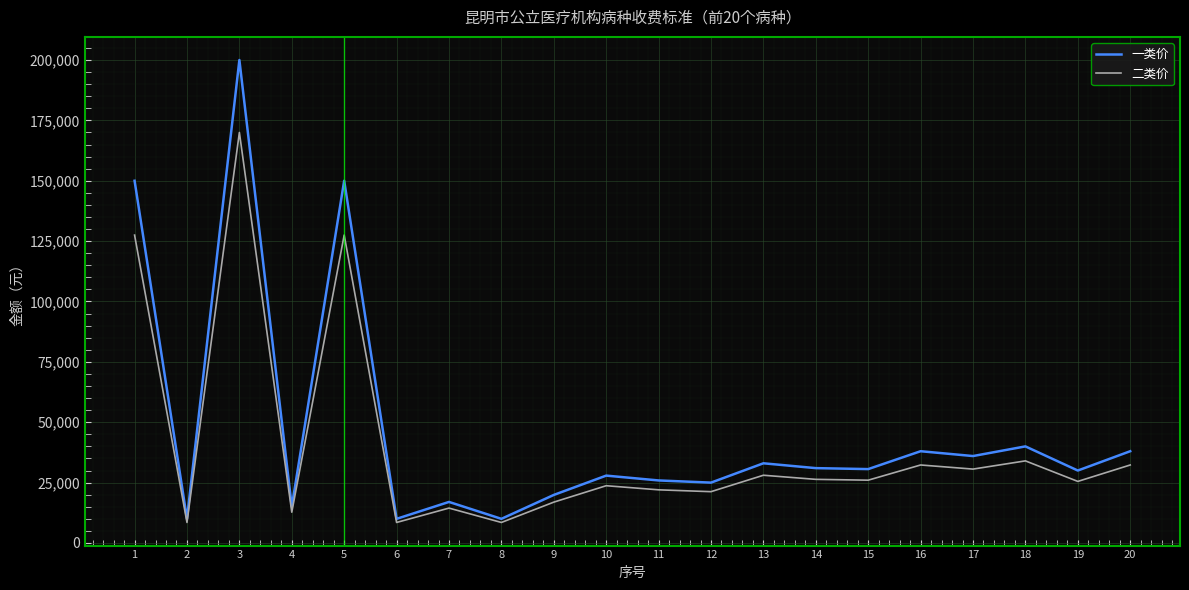

What is the spread (max minus min) of values at 4?

2250